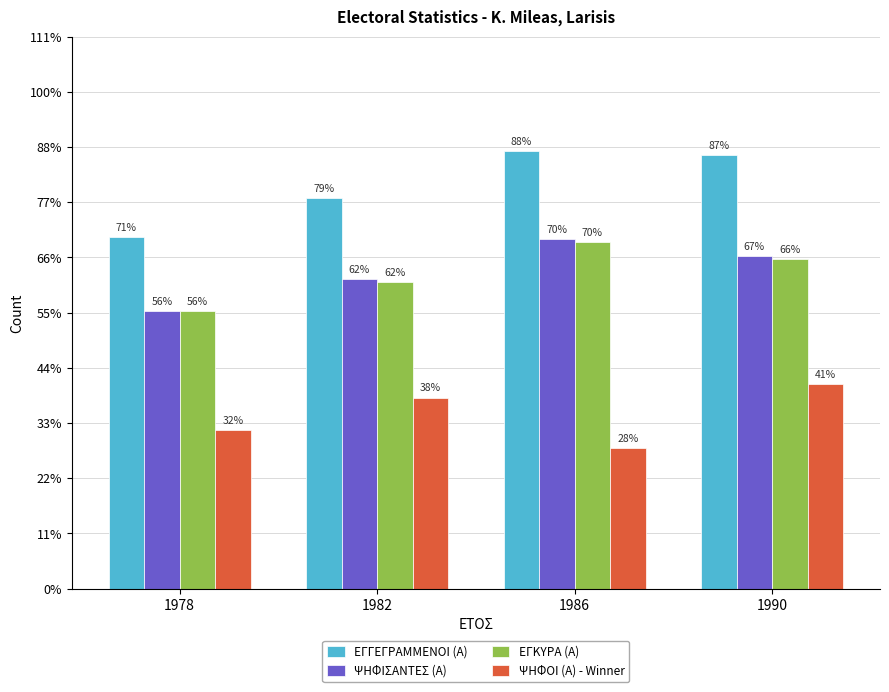

Is it true that ΕΓΓΕΓΡΑΜΜΕΝΟΙ (Α) equals 424 at 1990?

False